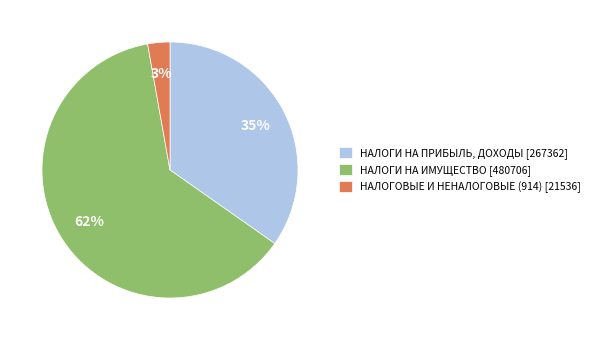

Which category accounts for the majority?

НАЛОГИ НА ИМУЩЕСТВО